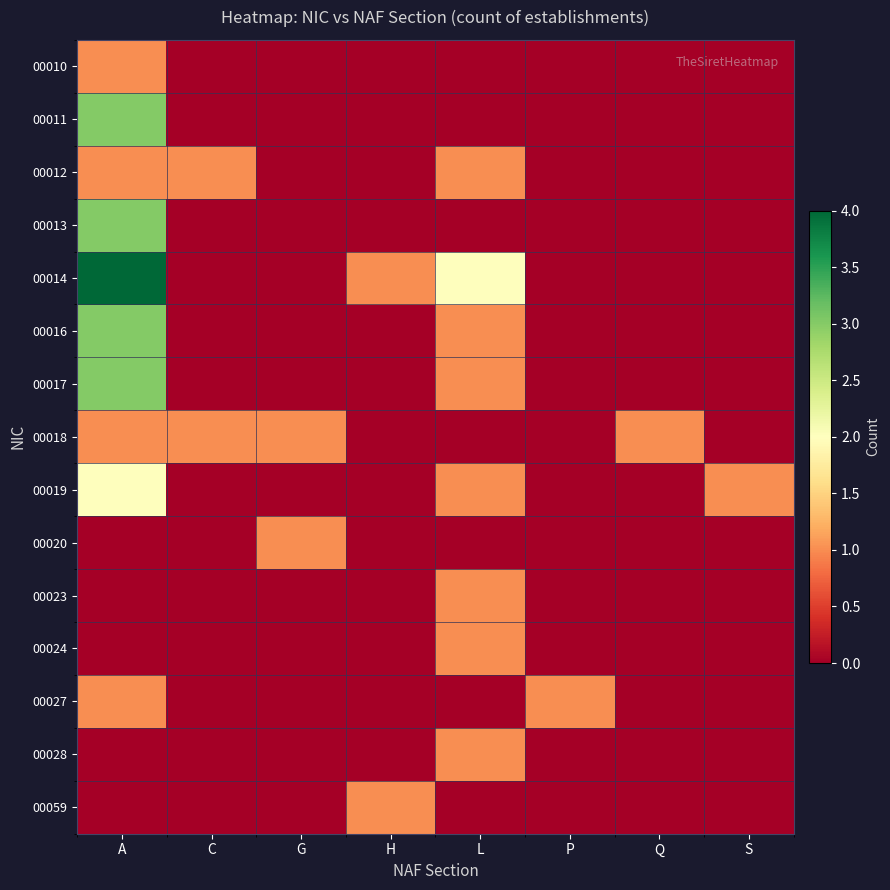

What is the spread (max minus min) of values at G?

1